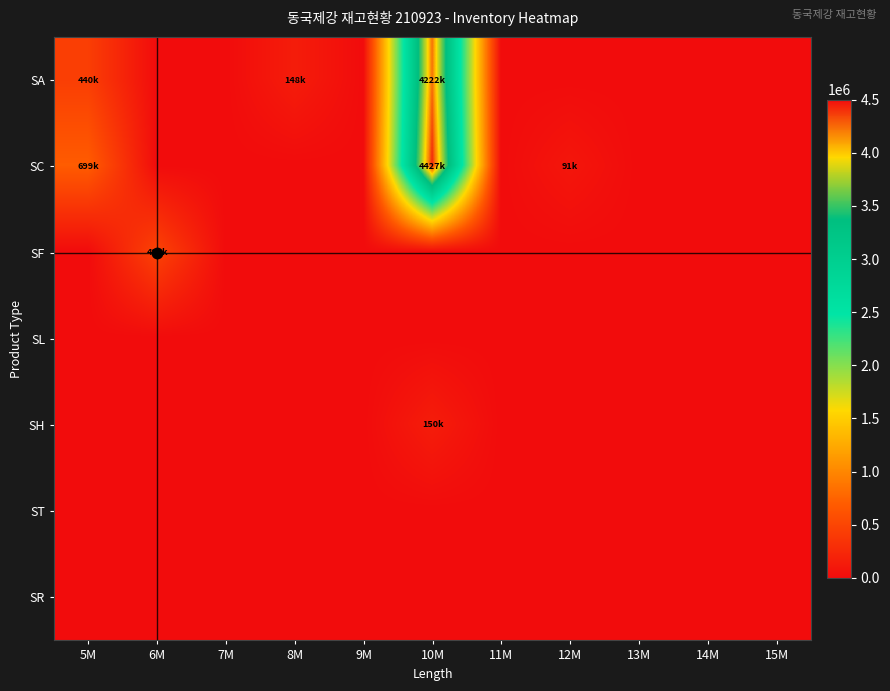

Reading left to right, extract all data points from this chart.

SA: 5M=440884	6M=0	7M=0	8M=148370	9M=0	10M=4222281	11M=0	12M=0	13M=0	14M=0	15M=0
SC: 5M=699882	6M=0	7M=0	8M=0	9M=0	10M=4427276	11M=0	12M=91430	13M=0	14M=0	15M=0
SF: 5M=0	6M=484413	7M=0	8M=0	9M=0	10M=0	11M=0	12M=0	13M=0	14M=0	15M=0
SL: 5M=0	6M=0	7M=0	8M=0	9M=0	10M=0	11M=0	12M=0	13M=0	14M=0	15M=0
SH: 5M=0	6M=0	7M=0	8M=0	9M=0	10M=150000	11M=0	12M=0	13M=0	14M=0	15M=0
ST: 5M=0	6M=0	7M=0	8M=0	9M=0	10M=0	11M=0	12M=0	13M=0	14M=0	15M=0
SR: 5M=0	6M=0	7M=0	8M=0	9M=0	10M=0	11M=0	12M=0	13M=0	14M=0	15M=0